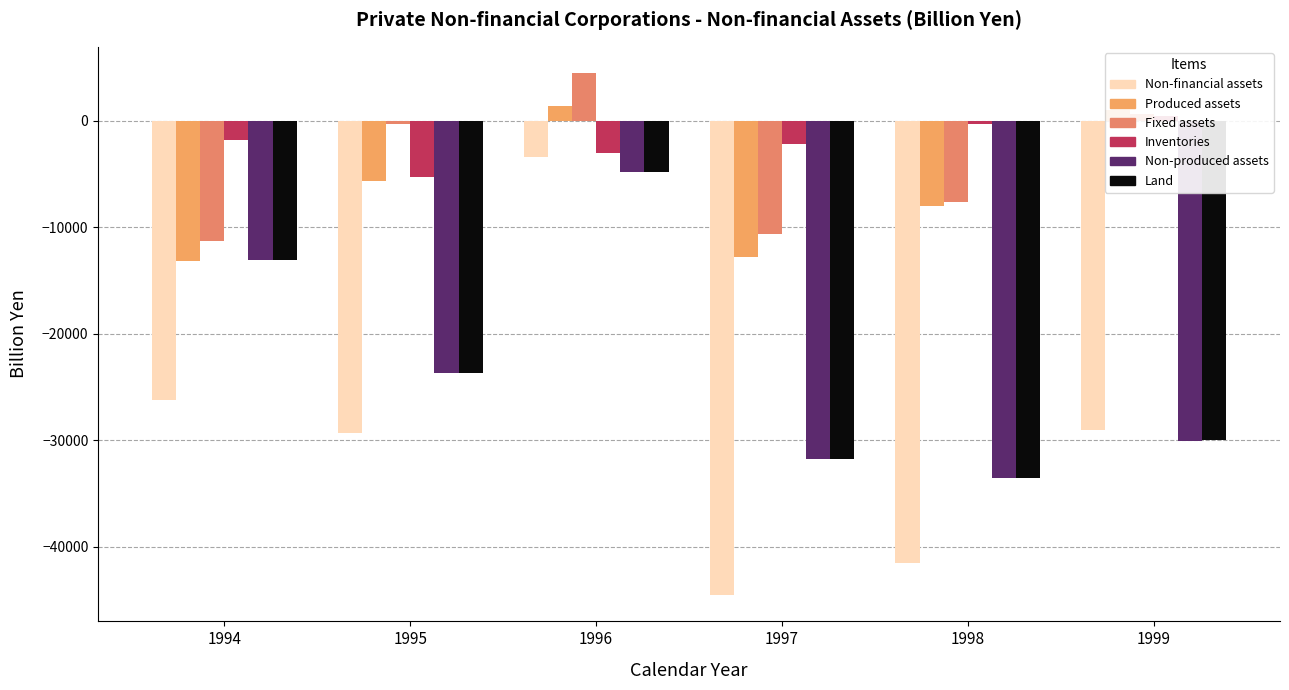

How many data points in Fixed assets are less than -333?

4